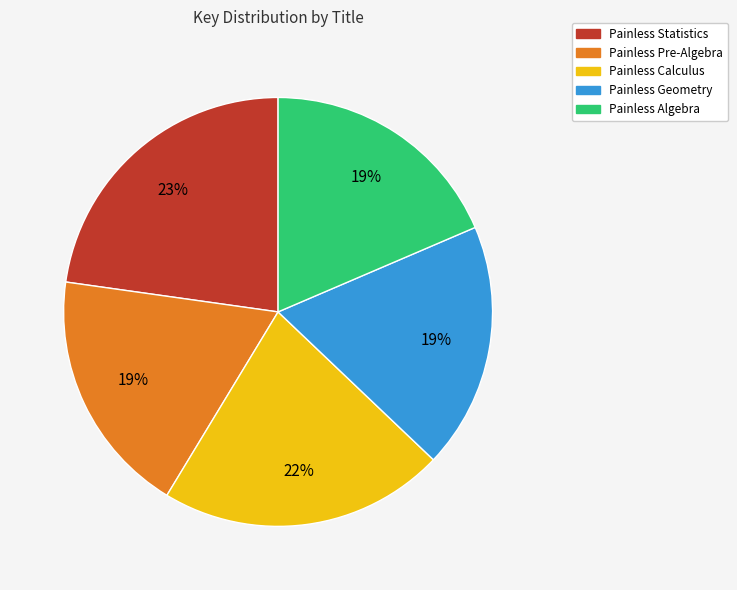

To the nearest percent, what is the average slice percentage?

20%